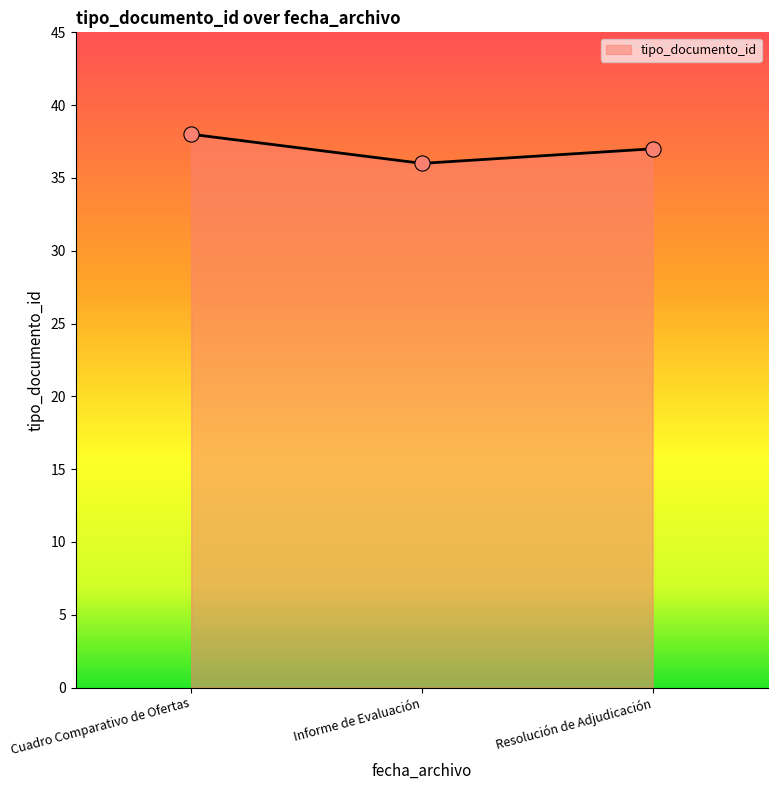

Approximately how many times larger is the value at Informe de Evaluación compared to Cuadro Comparativo de Ofertas?

0.9